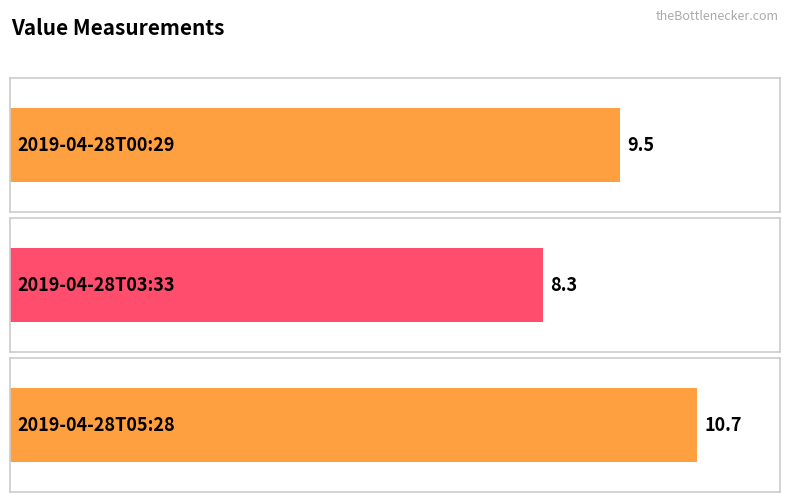

Which label corresponds to the largest value in the chart?

2019-04-28T05:28